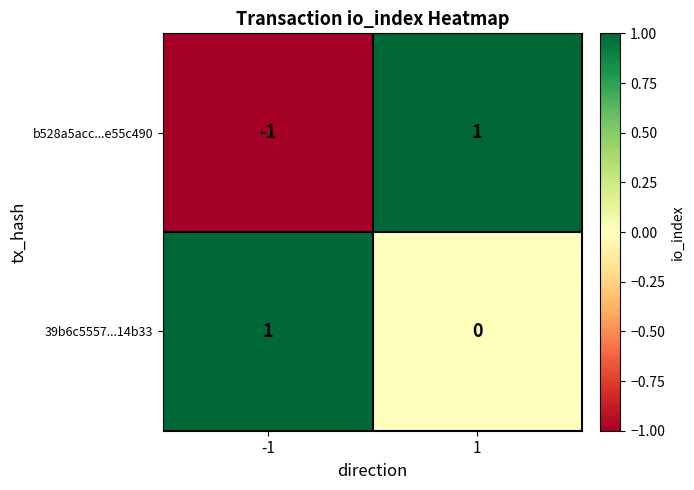

Which label corresponds to the smallest value in the chart?

-1